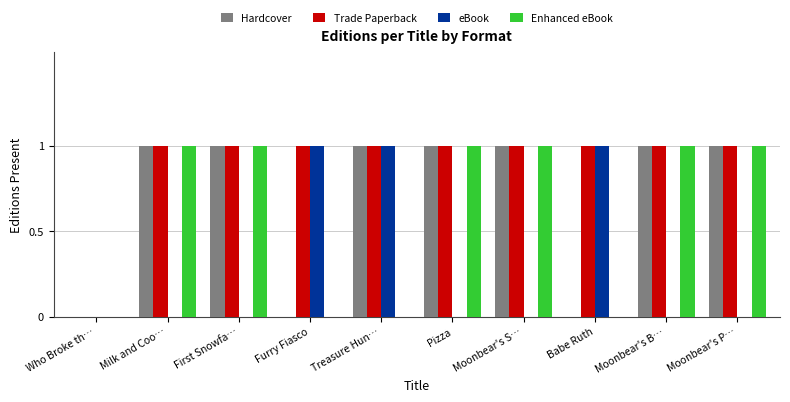

Is it true that Trade Paperback equals 1 at Babe Ruth?

True